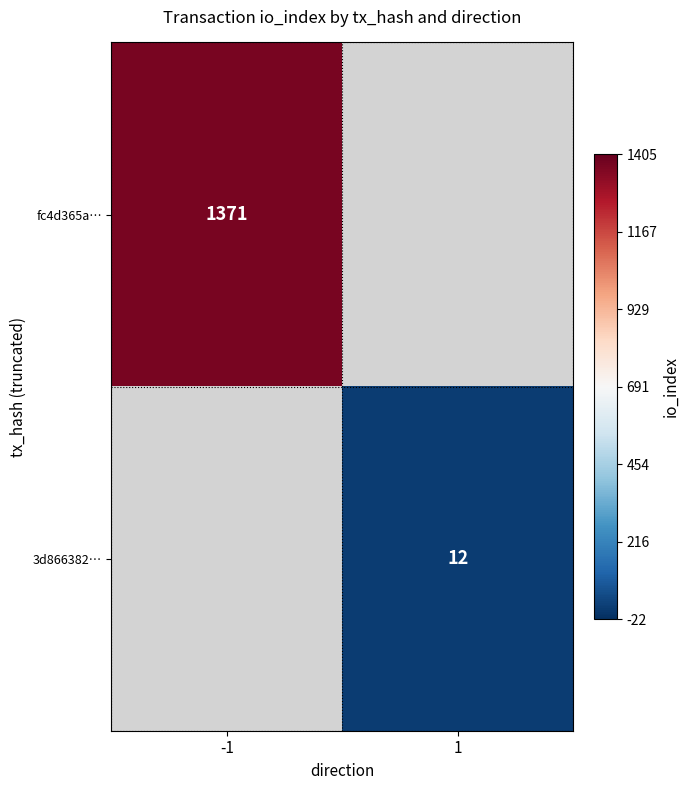

Is it true that fc4d365a… equals 1371 at -1?

True